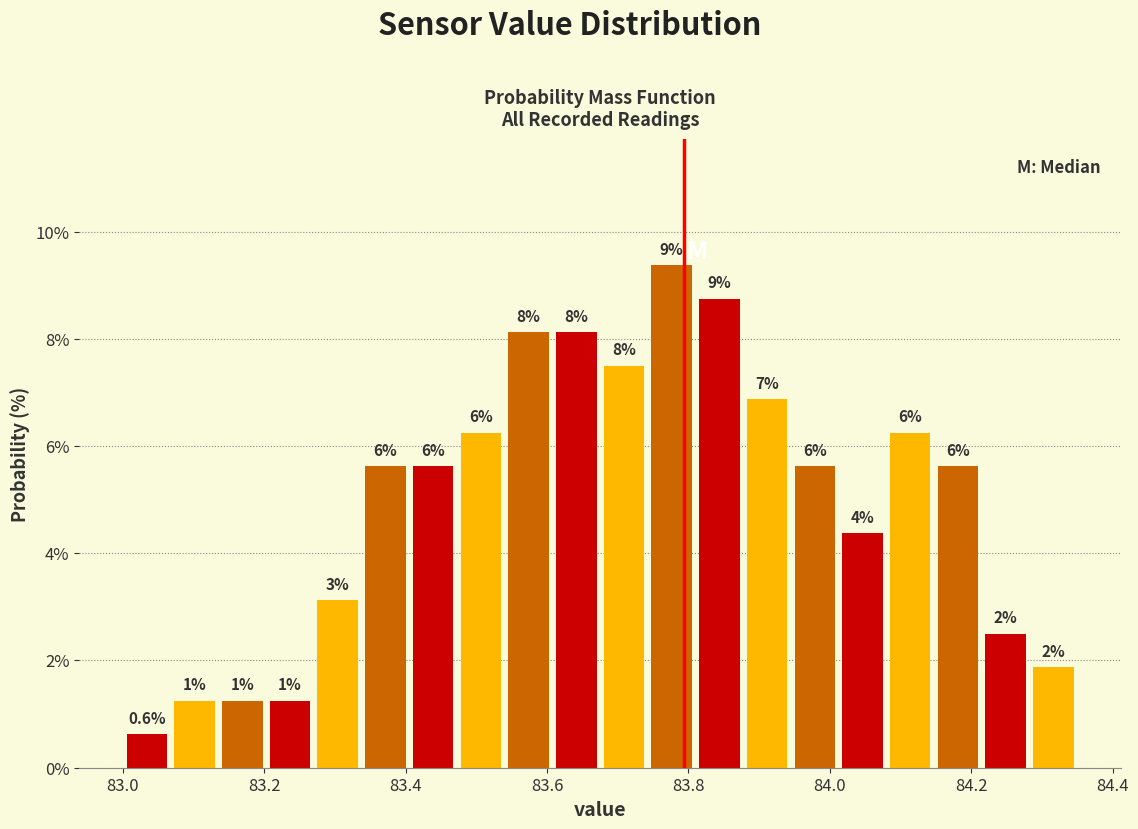

Around what value on the x-axis is the tallest bar? Give the approximate position of its centre, as read against the axis.

83.78